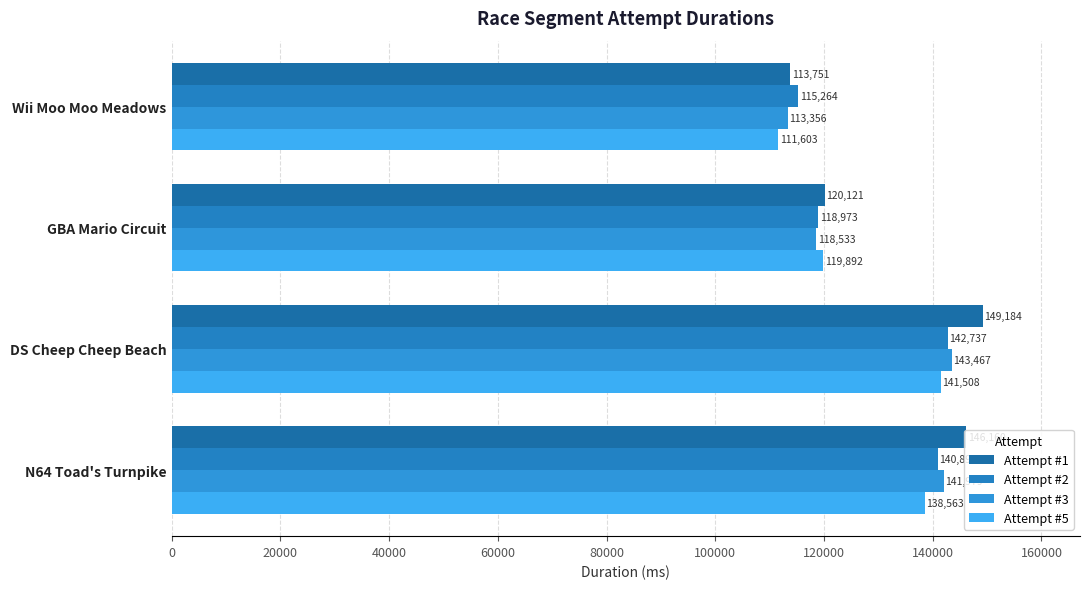

Reading left to right, extract all data points from this chart.

Attempt #1: 113751	120121	149184	146160
Attempt #2: 115264	118973	142737	140898
Attempt #3: 113356	118533	143467	141979
Attempt #5: 111603	119892	141508	138563